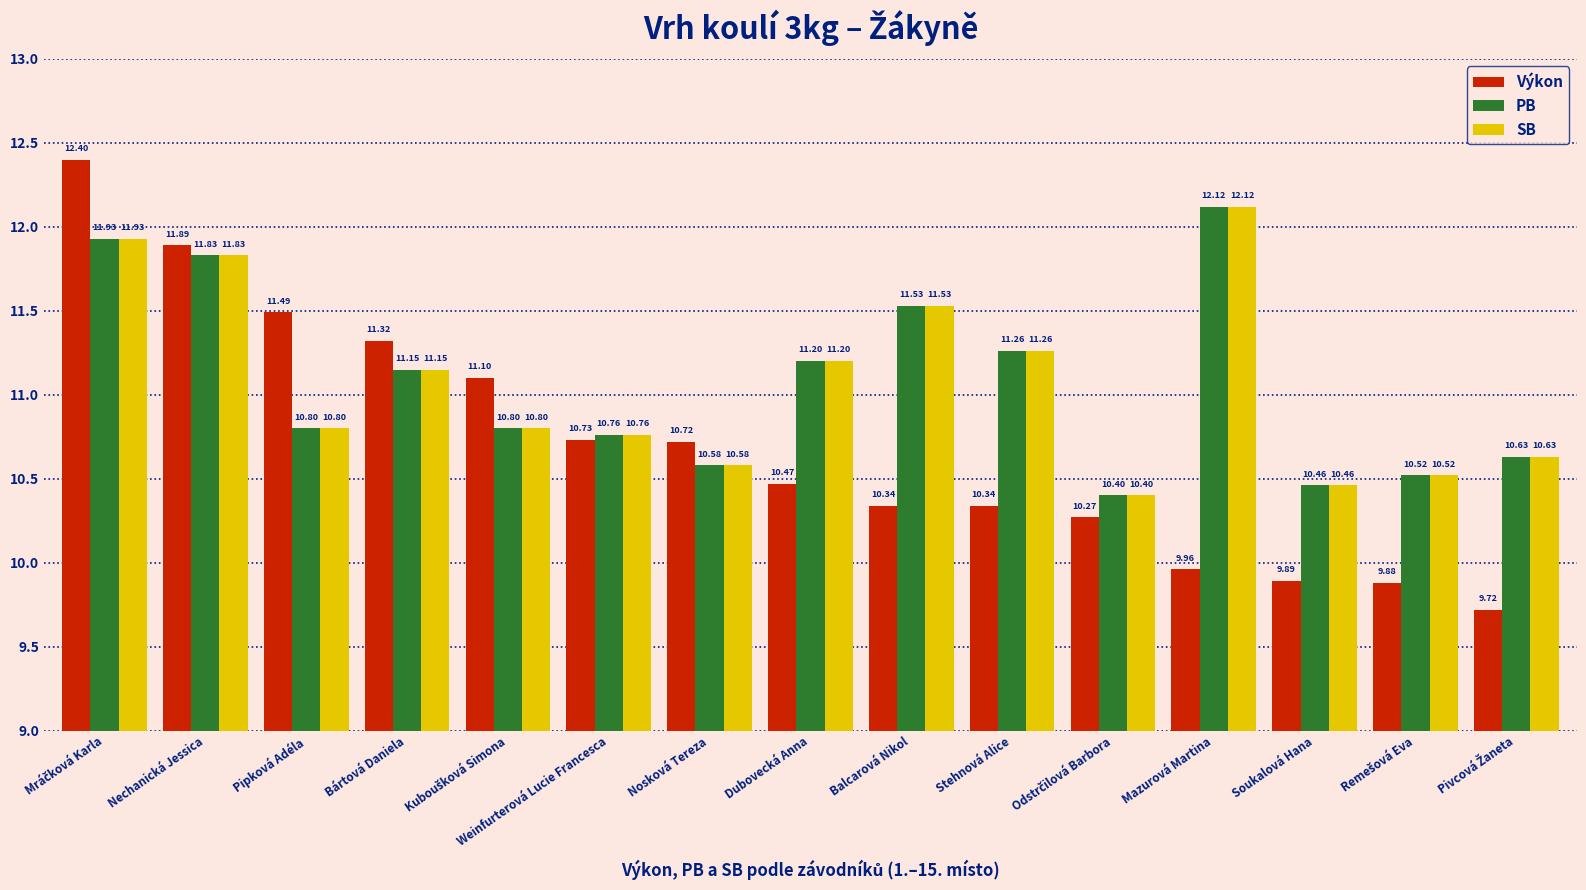

At which label is SB closest to 11?

Bártová Daniela